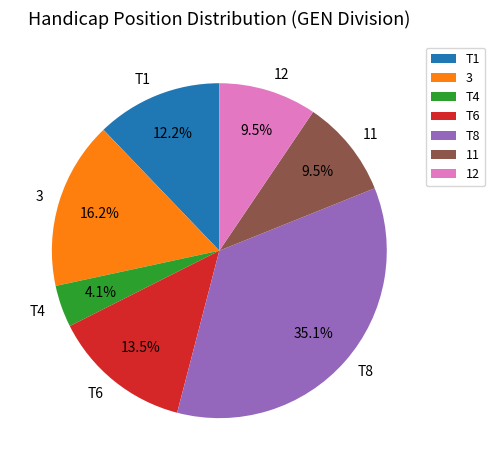

What percentage is NOT represented by 3?

83.8%